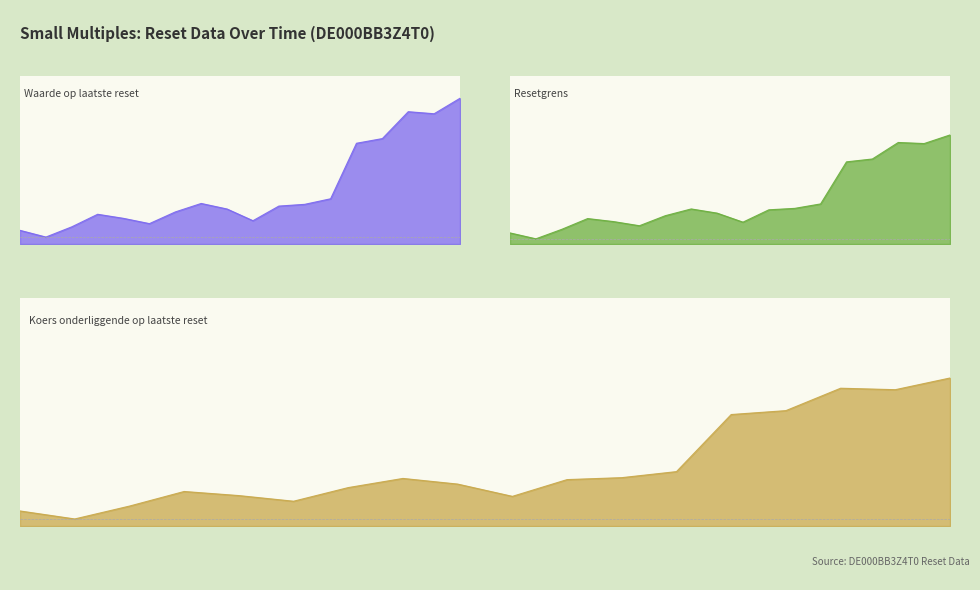

What is the difference between the Koers onderliggende op laatste reset values at 2025-08-01 and 2025-07-23?

1.0